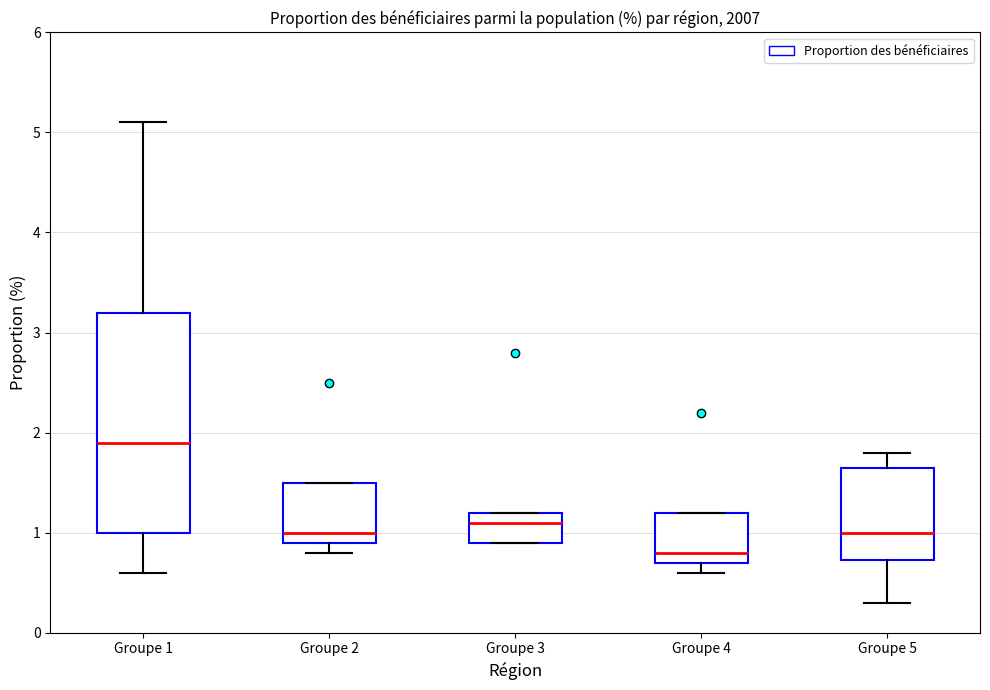

Which box has the lowest median line?

Groupe 4